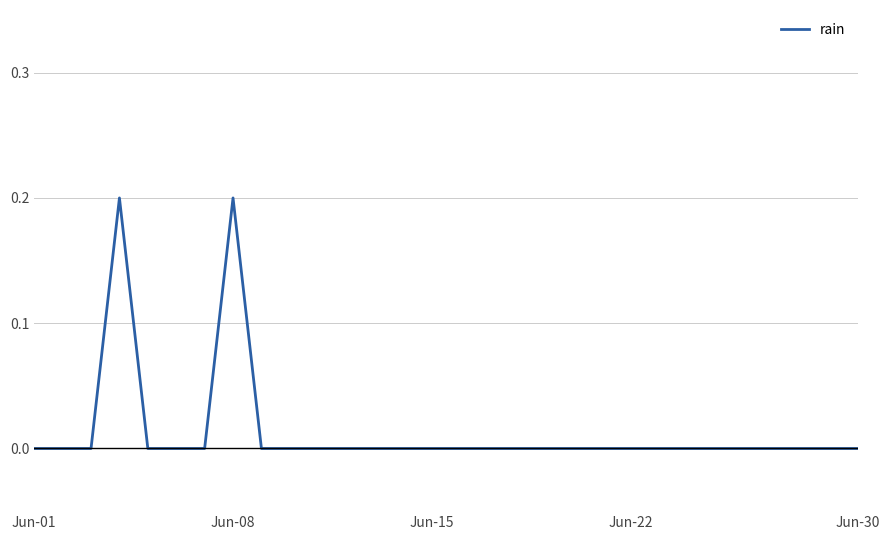

How many values are between 0 and 1?

30